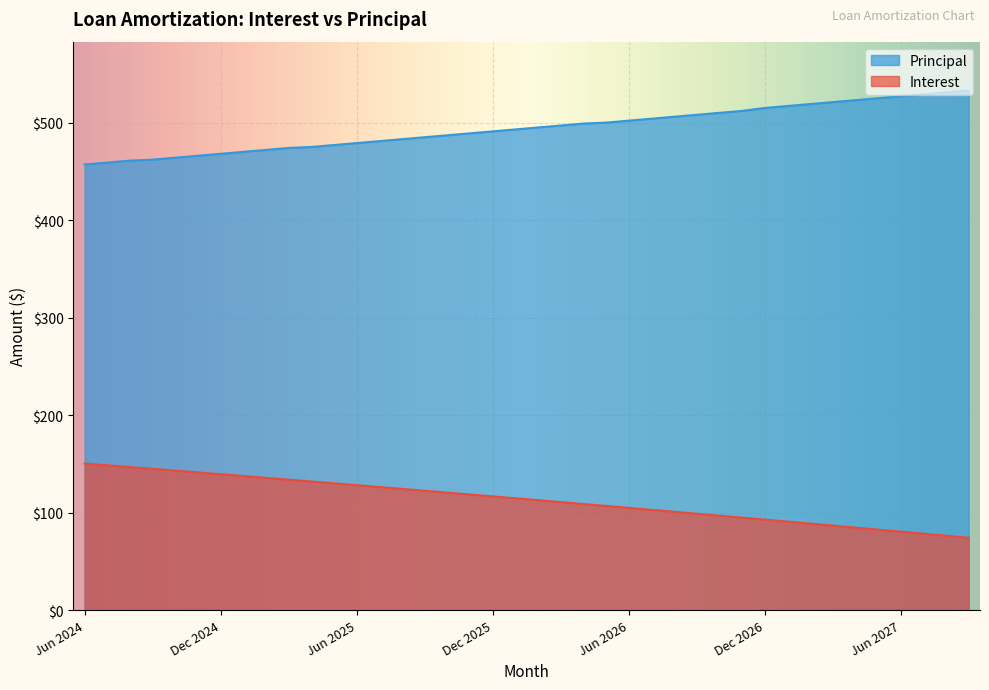

What is the difference between the second highest and second lowest values in the Interest series?

72.2